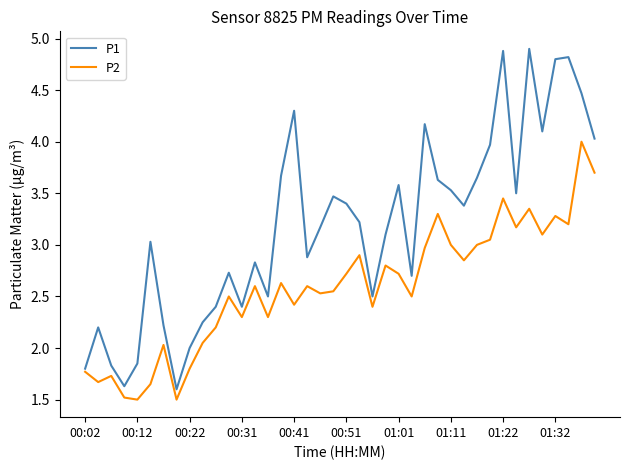

How many distinct data groups are displayed?

2